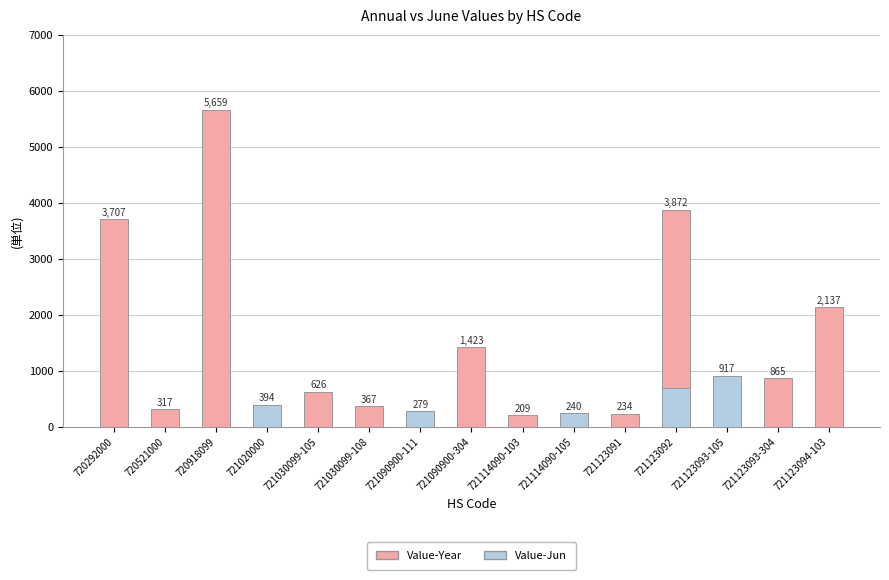

At how many categories does at least one series exceed 1698?

4